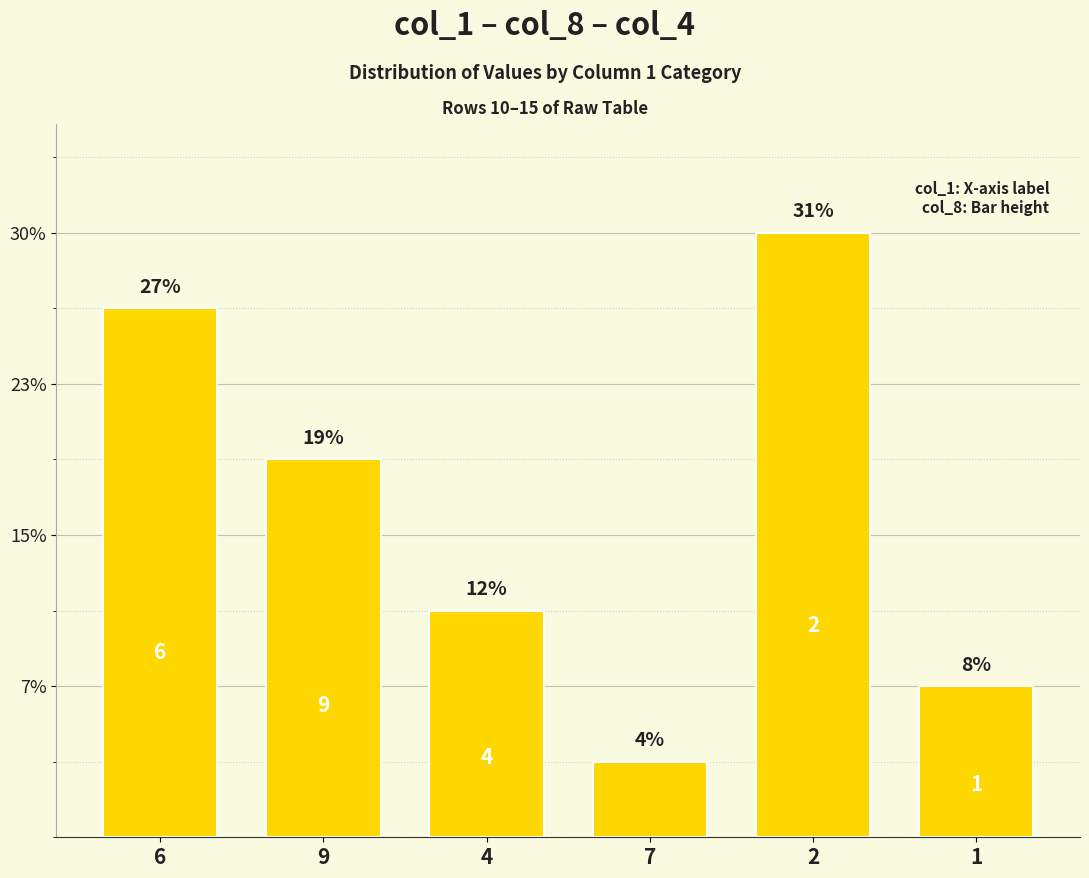

The chart shows a value of 1 at 1. True or false?

False